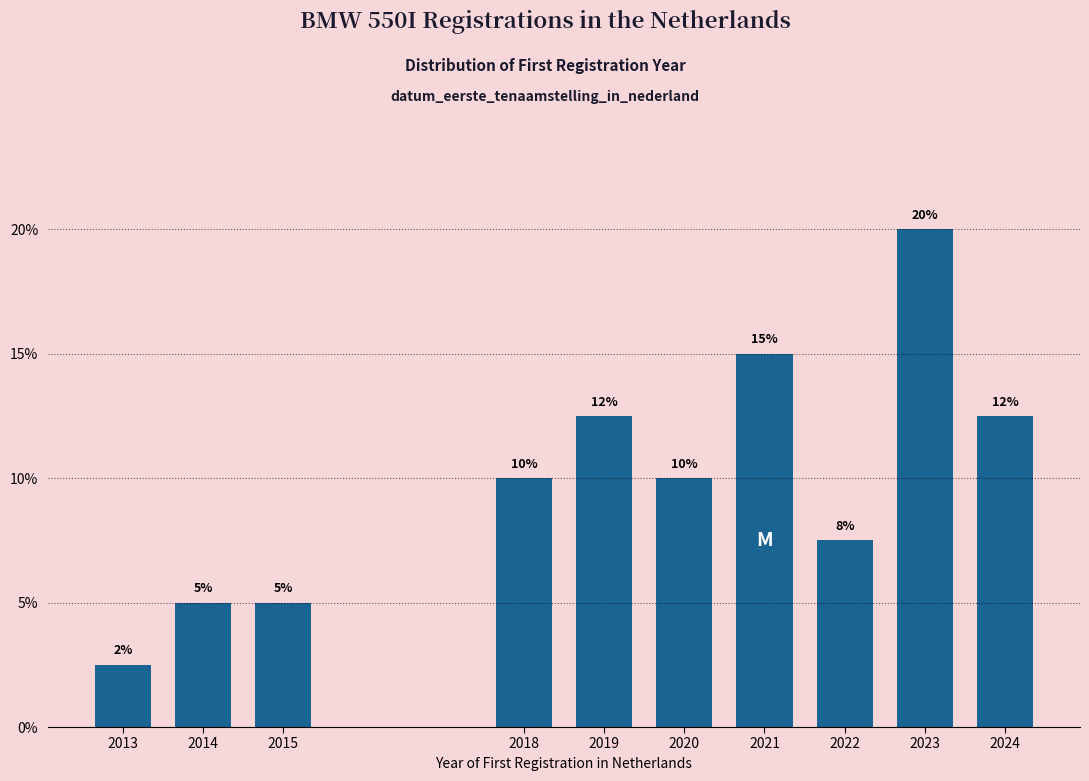

What is the value of the 8th bar from the left?

7.5